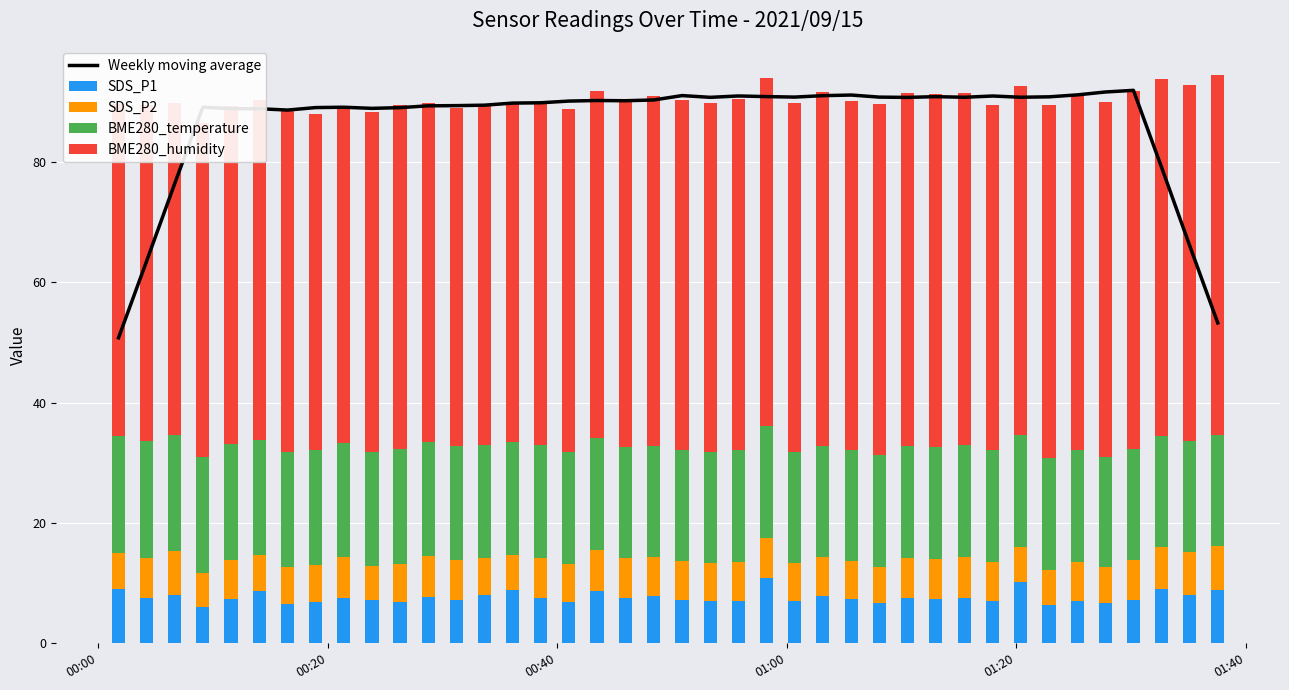

Which series has the largest total across all categories?

Weekly moving average